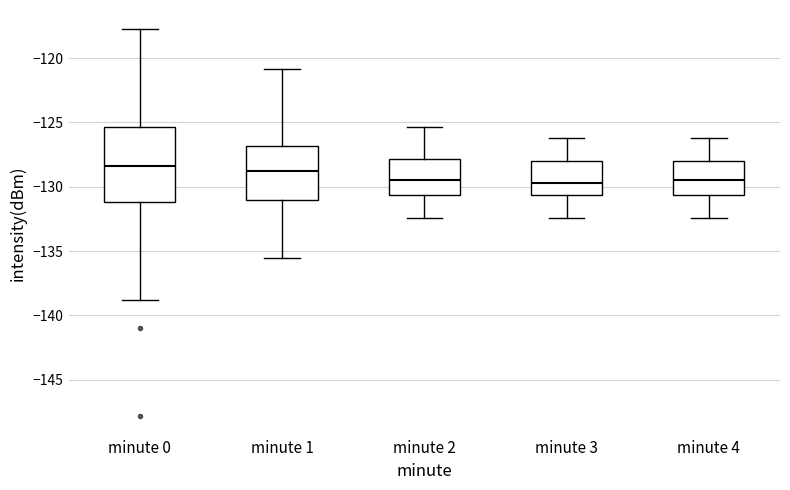

Reading left to right, transcribe this box plot: for each box, give where its median line is, the range the box spans, and where its two whiskers end, as read against the y-axis. The values are not printed on the chart, so give them approximately, as read against the axis.

minute 0: median -128.5, box -131.0 to -125.5, whiskers -139.0 to -118.0
minute 1: median -129.0, box -131.0 to -127.0, whiskers -135.5 to -121.0
minute 2: median -129.5, box -130.5 to -128.0, whiskers -132.5 to -125.5
minute 3: median -129.5, box -130.5 to -128.0, whiskers -132.5 to -126.0
minute 4: median -129.5, box -130.5 to -128.0, whiskers -132.5 to -126.0